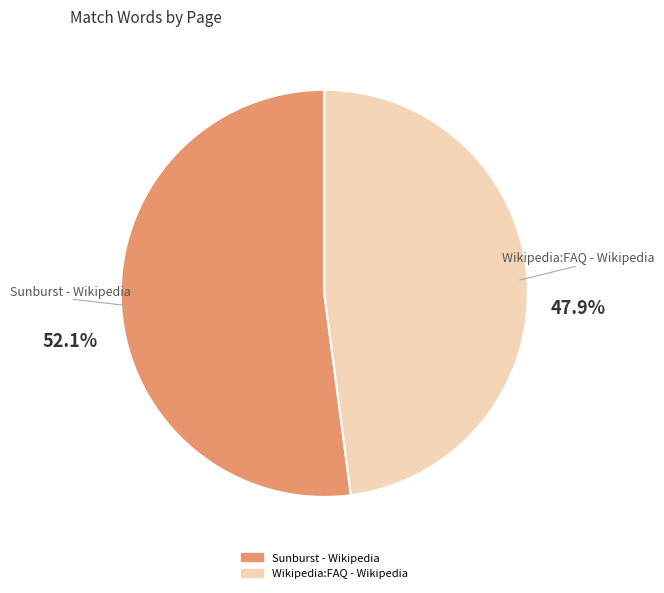

Rank the categories by value from highest to lowest.

Sunburst - Wikipedia, Wikipedia:FAQ - Wikipedia